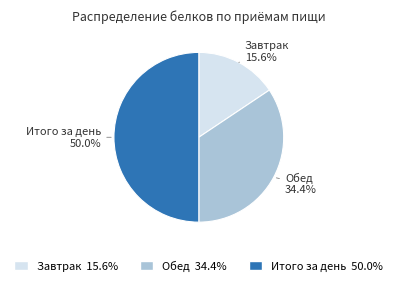

Between Обед and Завтрак, which is larger?

Обед